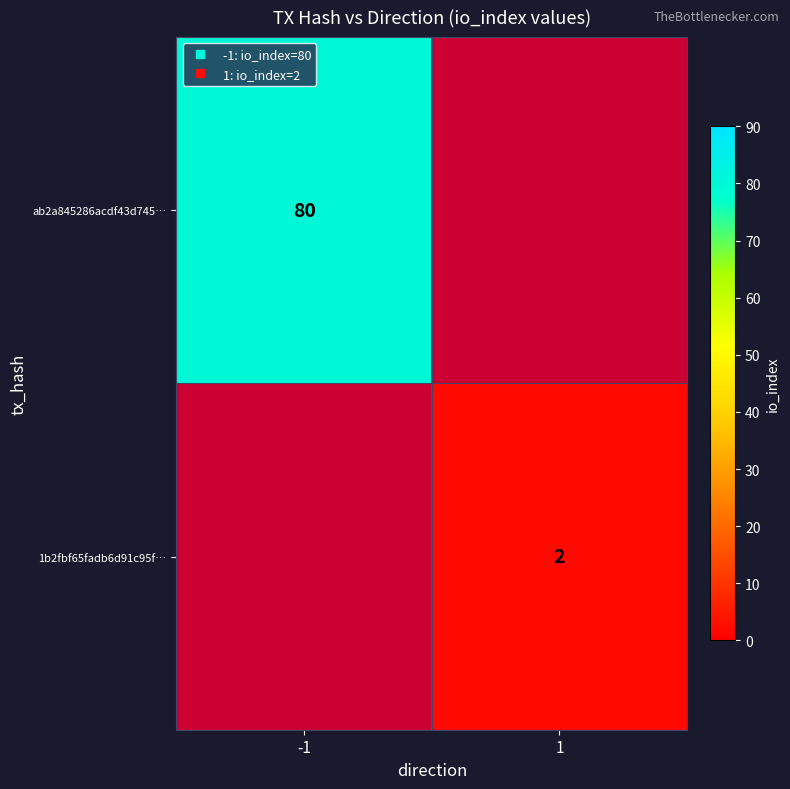

What is the greatest value displayed?

80.0